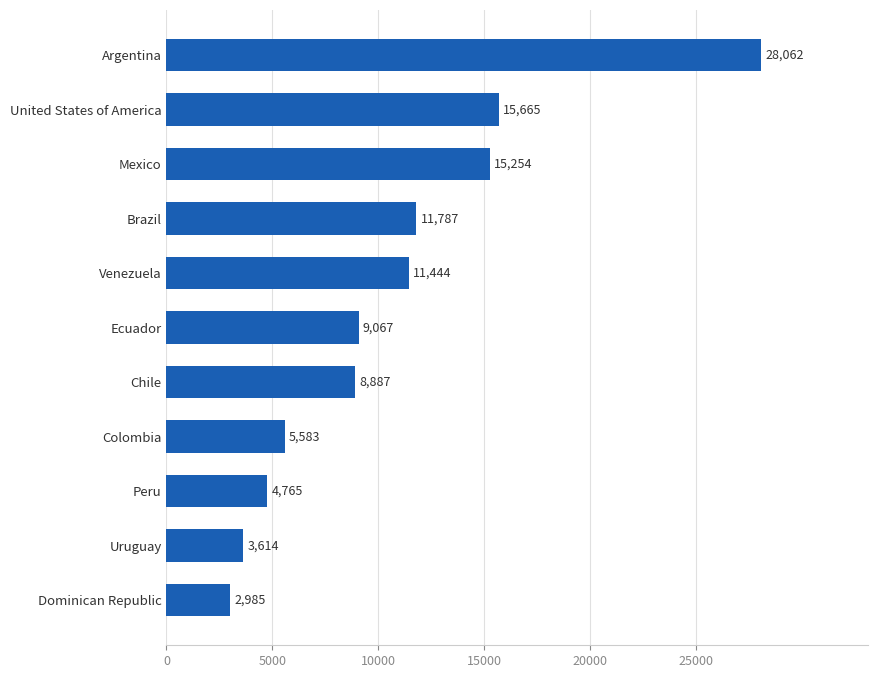

List the labels in order of value, largest first.

Argentina, United States of America, Mexico, Brazil, Venezuela, Ecuador, Chile, Colombia, Peru, Uruguay, Dominican Republic